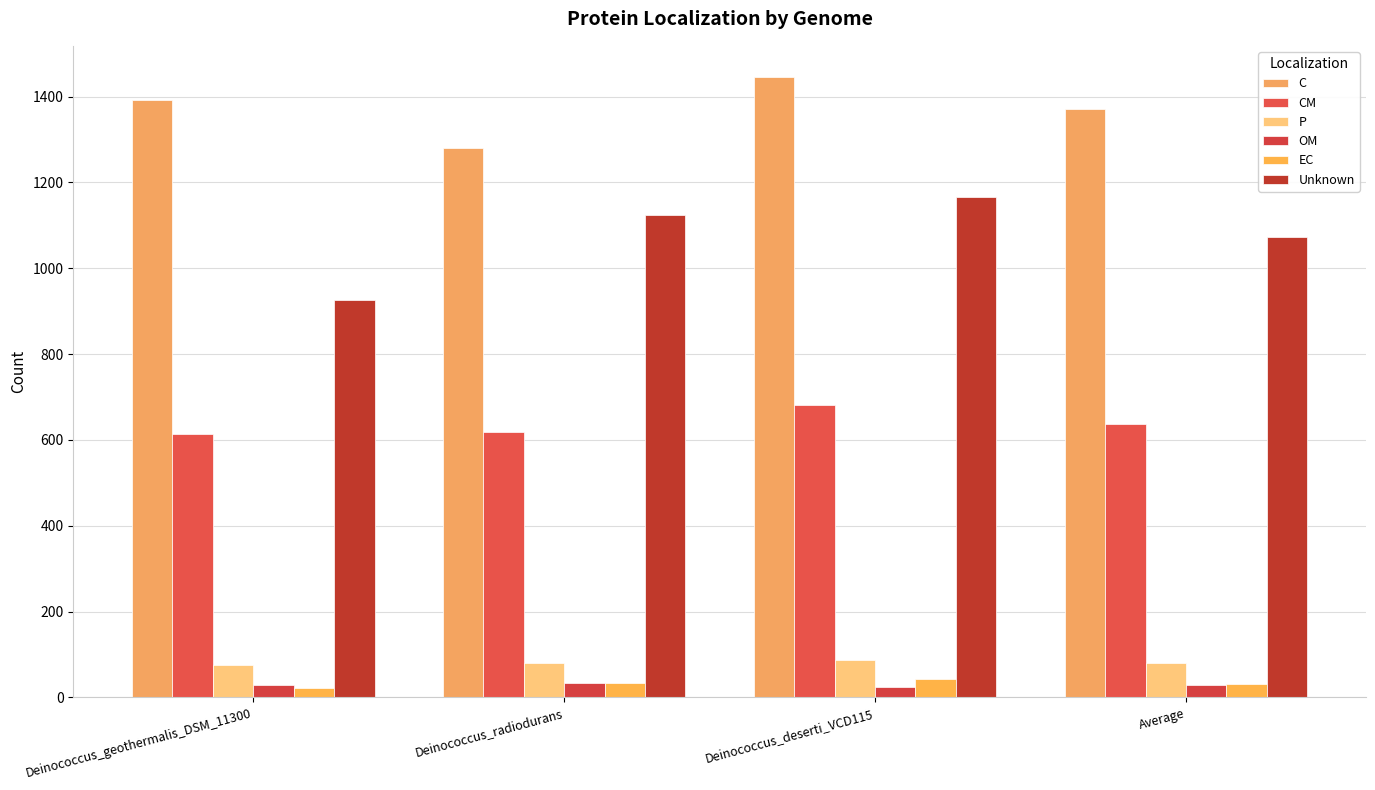

Is it true that EC equals 43 at Deinococcus_deserti_VCD115?

True